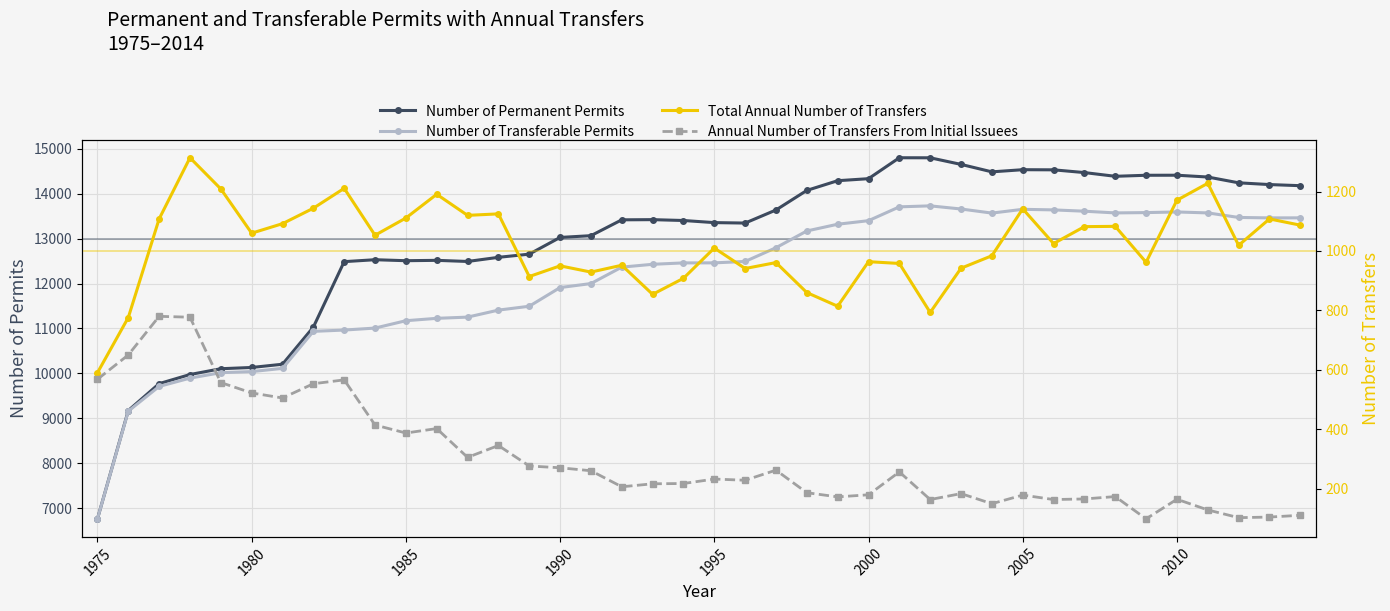

How many data points in Number of Permanent Permits are less than 13419?

20